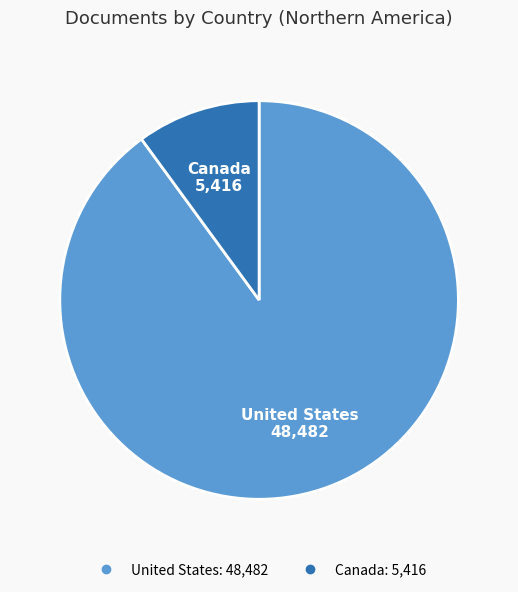

Which has a higher value, United States or Canada?

United States